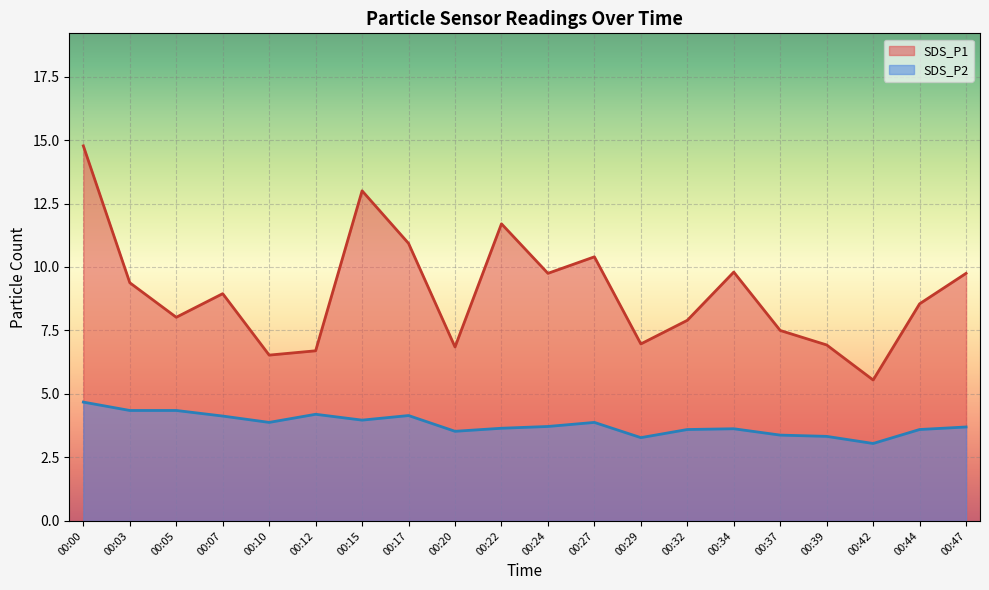

What is the spread (max minus min) of values at 00:12?

2.5